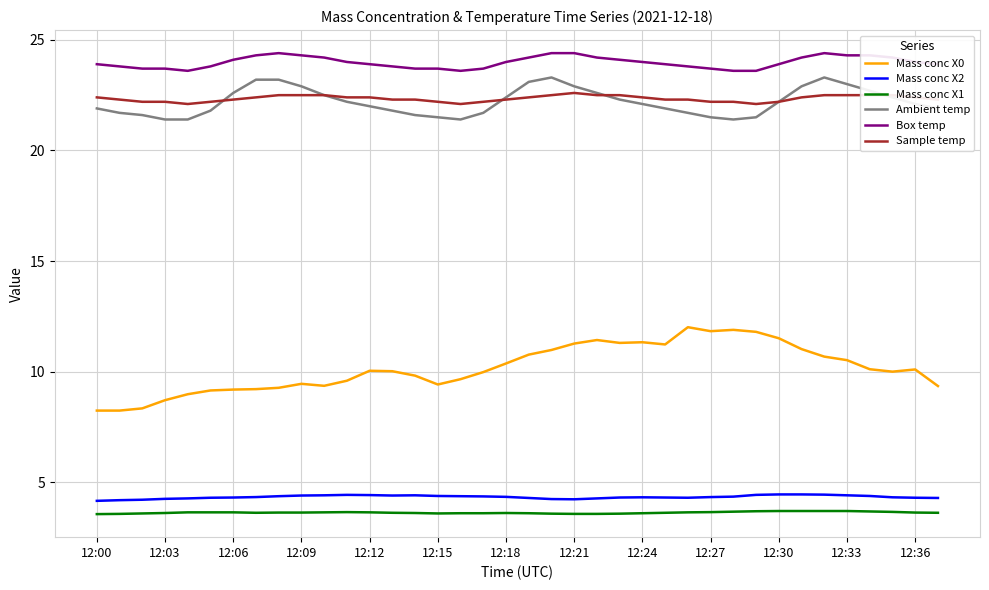

True or false: Box temp and Sample temp intersect in this chart.

False